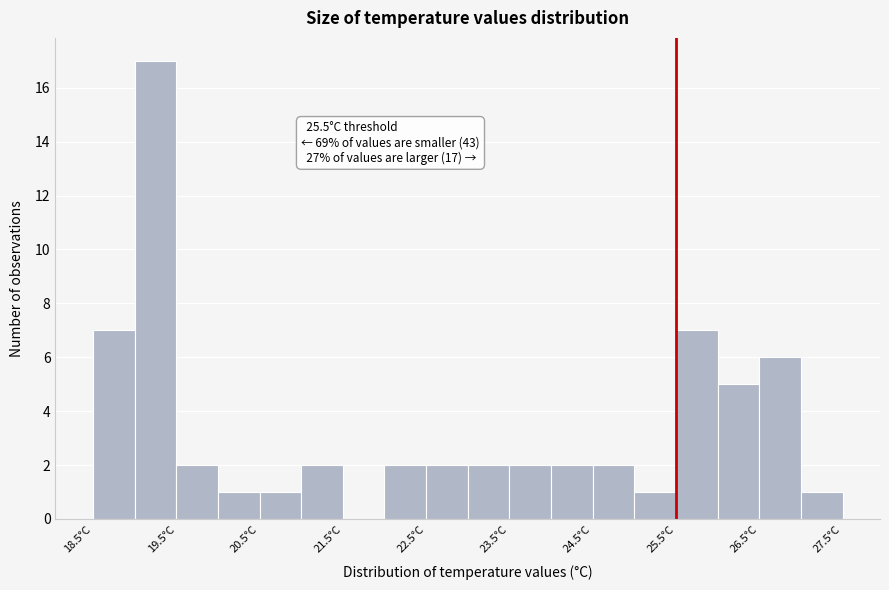

Which range on the x-axis has the tallest bar?

19.0 to 19.5